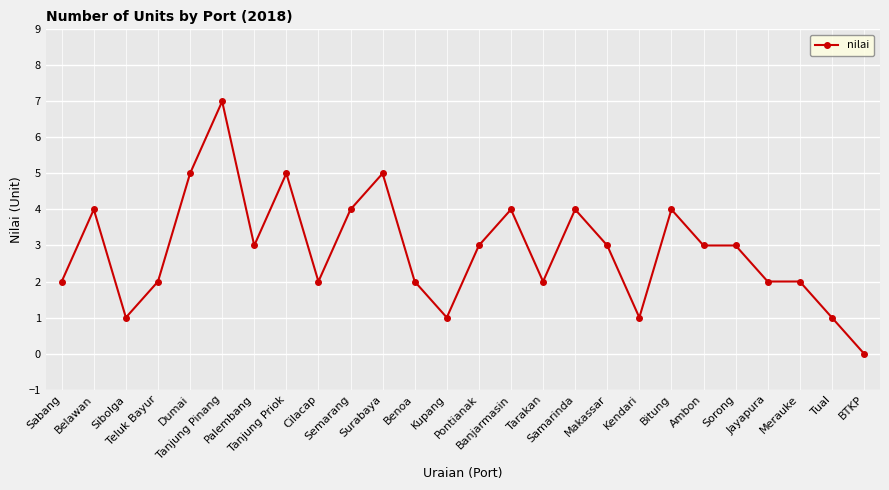

What is the sum of all values?

75